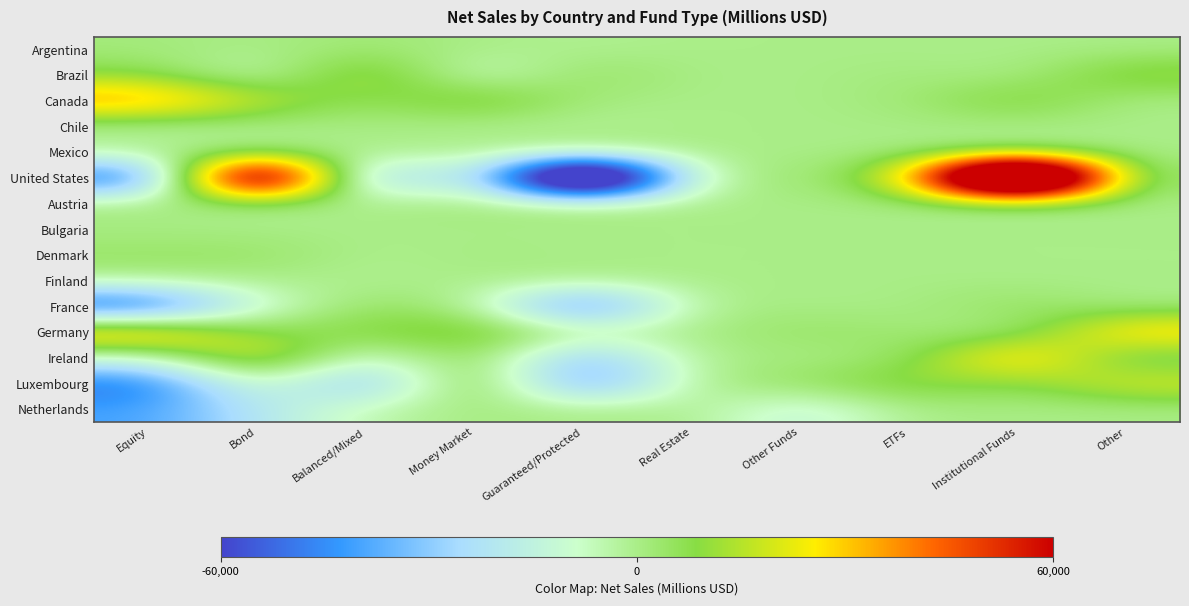

At which category does the chart reach its peak across all series?

Institutional Funds